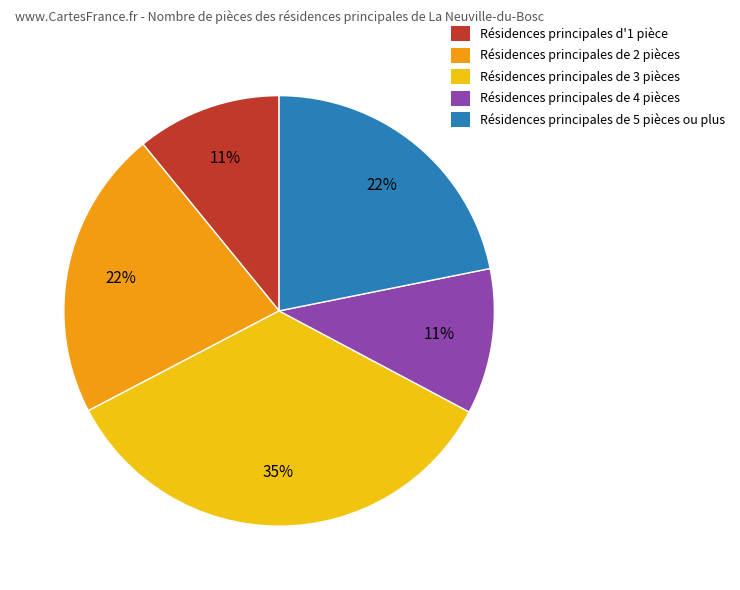

To the nearest percent, what is the average slice percentage?

20%